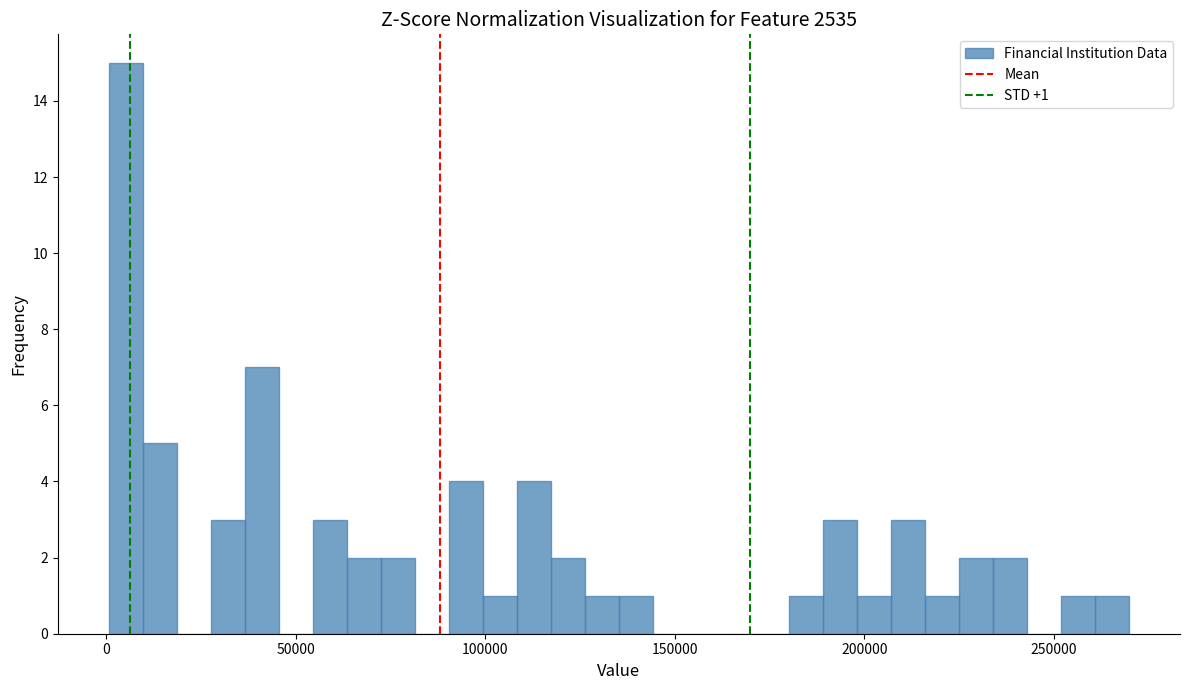

Read against the x-axis, roughly where is the centre of the tallest bar?

5000